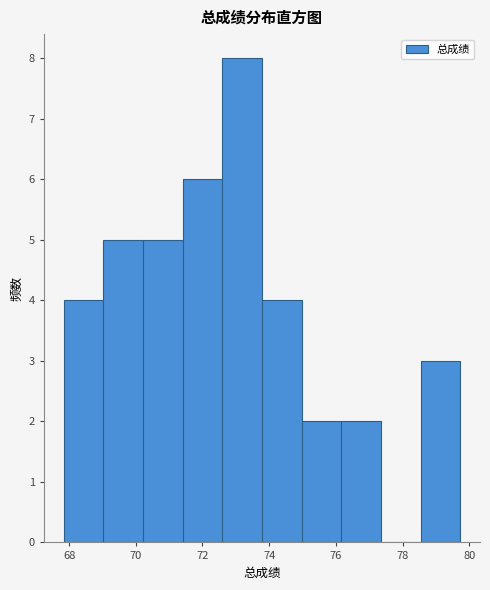

Reading left to right, list every bar in this chart as the range it spans on the x-axis followed by its height. Neither the bar edges nor the heights are printed on the chart, so give them approximately, as read against the axes.

67.8 to 69.0: 4
69.0 to 70.2: 5
70.2 to 71.4: 5
71.4 to 72.6: 6
72.6 to 73.8: 8
73.8 to 75.0: 4
75.0 to 76.2: 2
76.2 to 77.4: 2
77.4 to 78.6: 0
78.6 to 79.8: 3